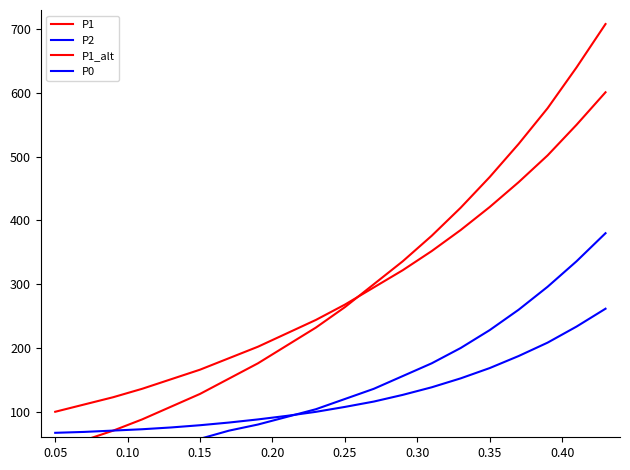

Count the number of data series in this chart.

4